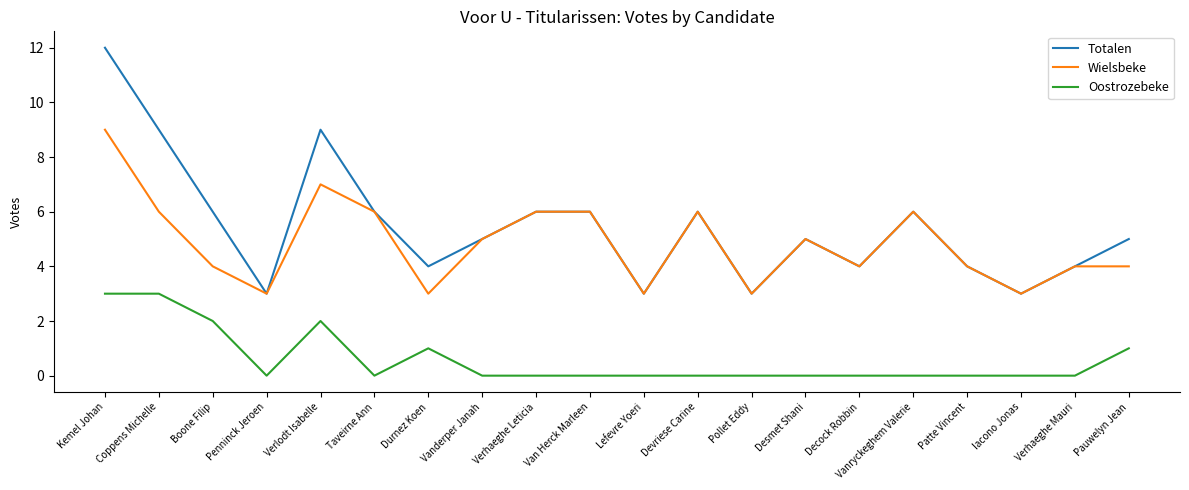

Is this an area chart (filled region under the line)?

No